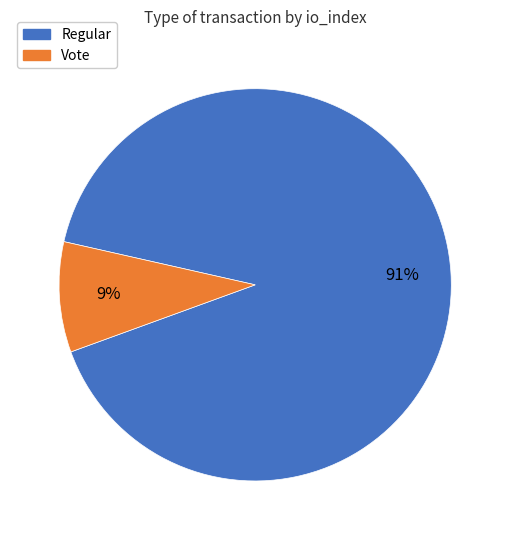

Is there a majority slice in this chart?

Yes